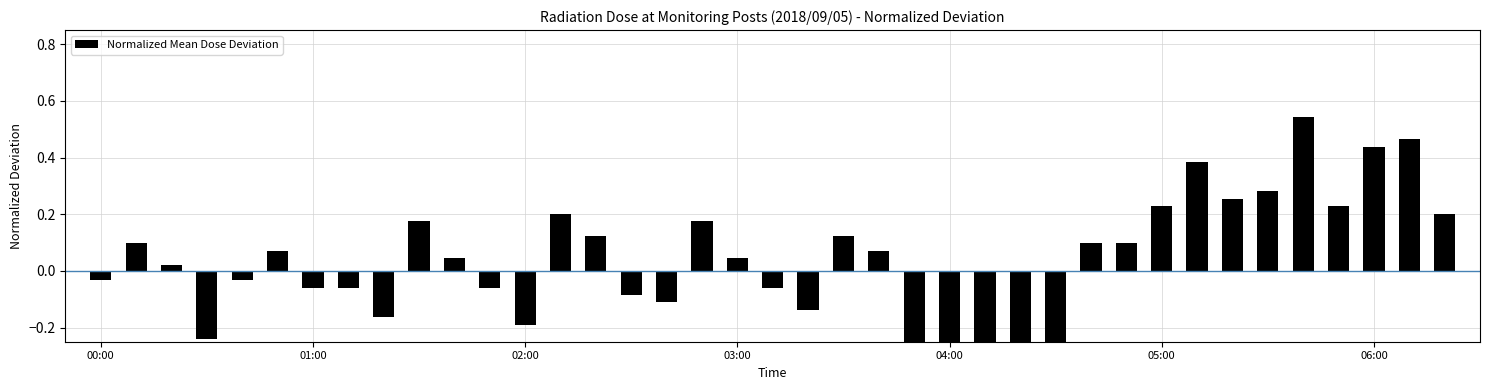

What is the difference between the maximum and minimum values?

1.5